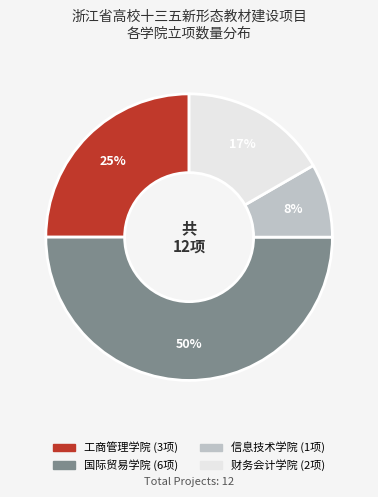

Is 财务会计学院 the majority of the pie?

No